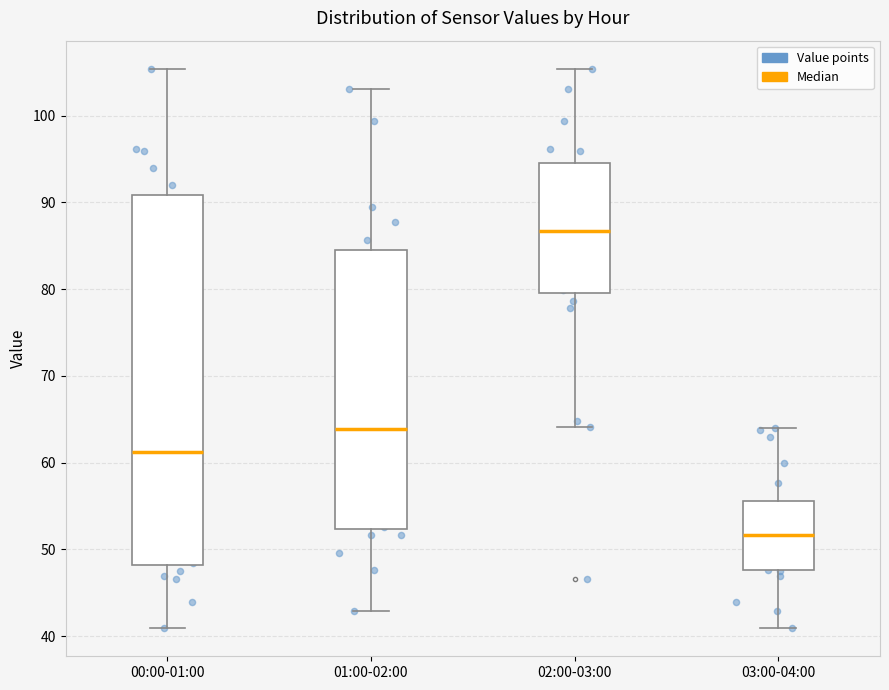

Where does the lower whisker of the box for 02:00-03:00 end on the y-axis? The values are not printed on the chart, so give them approximately, as read against the axis.

64